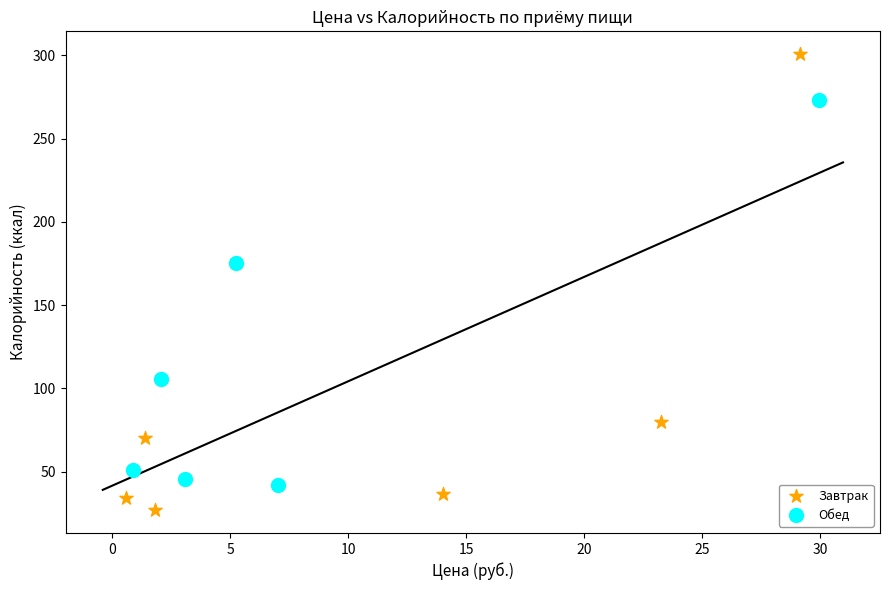

What are all the series names shown in the legend?

Завтрак, Обед